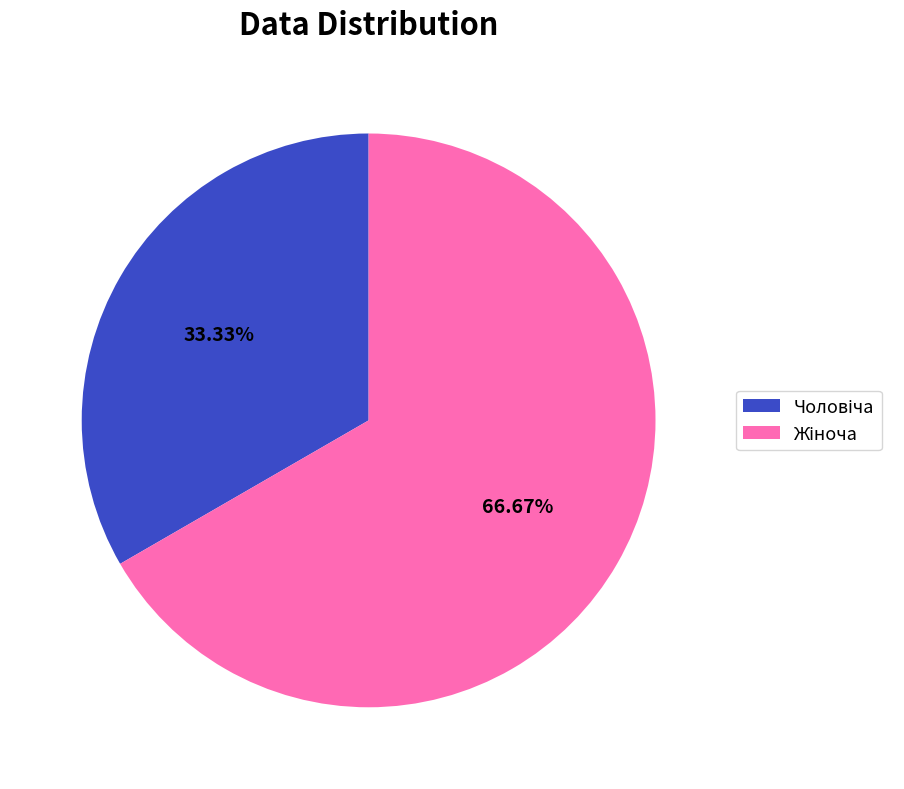

Is there a majority slice in this chart?

Yes